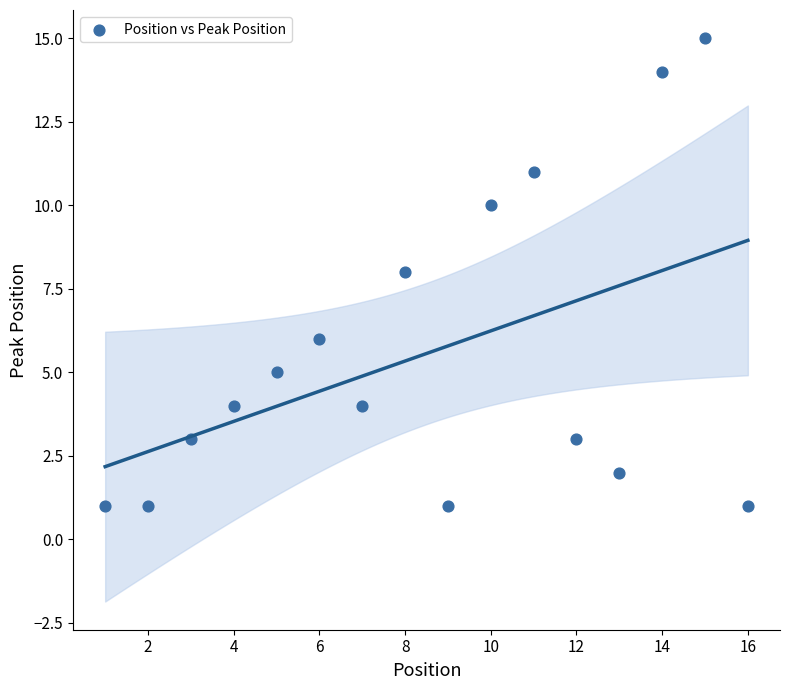

What is the range of X values (max minus min)?

15